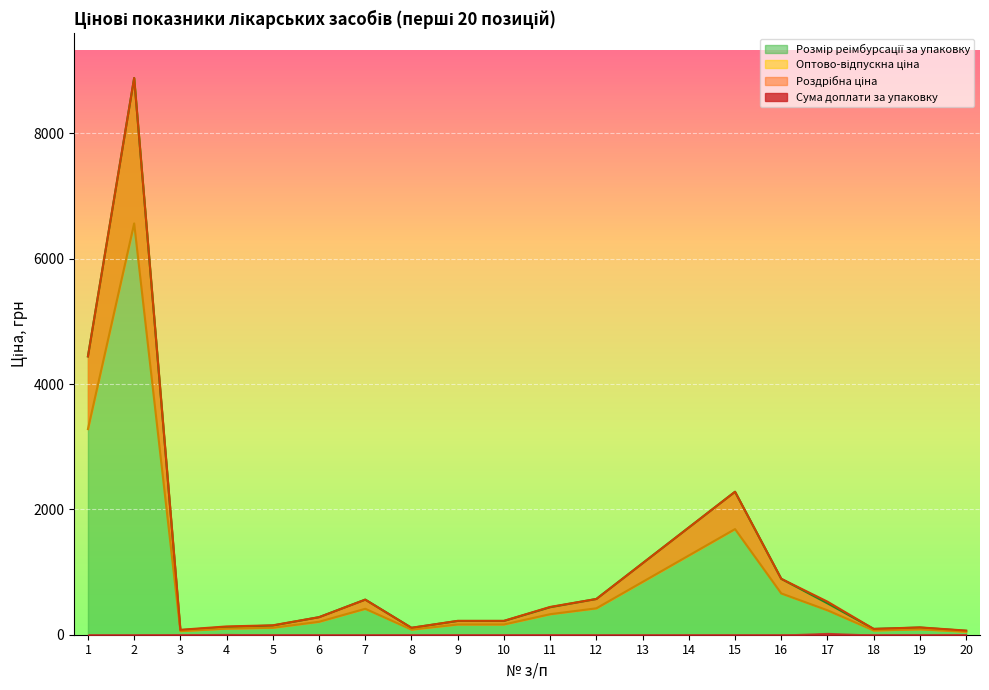

Which label corresponds to the largest value in the chart?

2